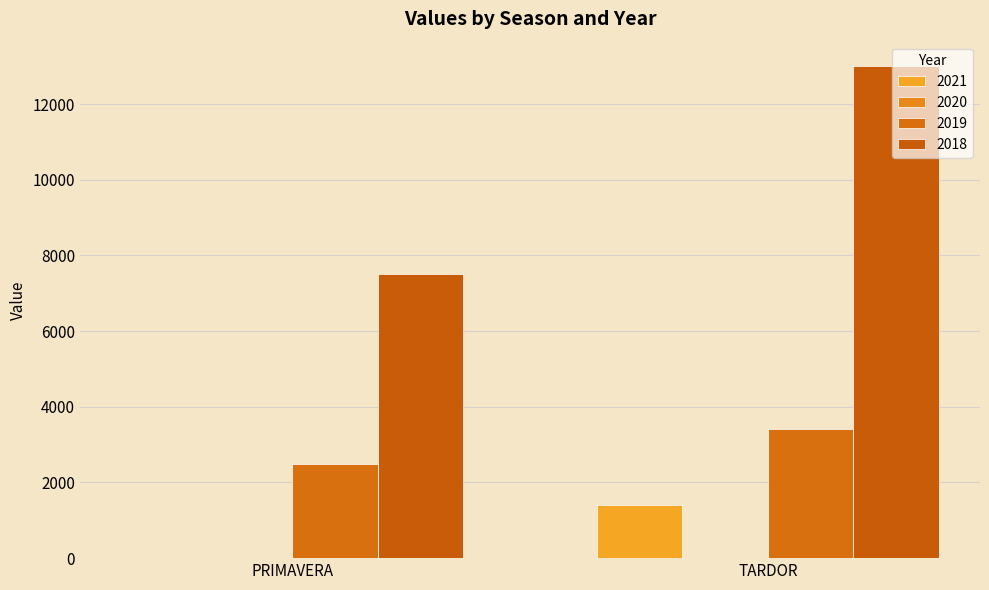

How many 2021 values are between 0 and 1400?

2